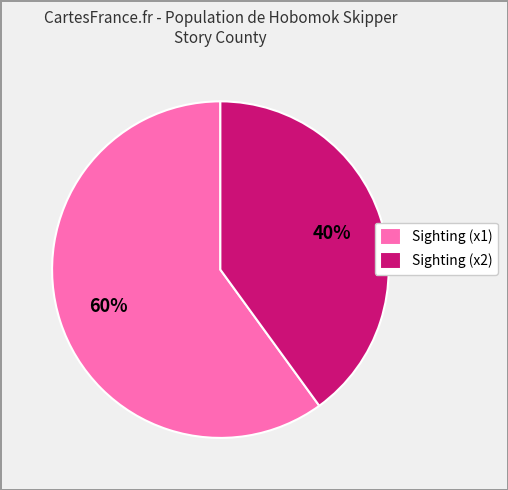

Is there a majority slice in this chart?

Yes